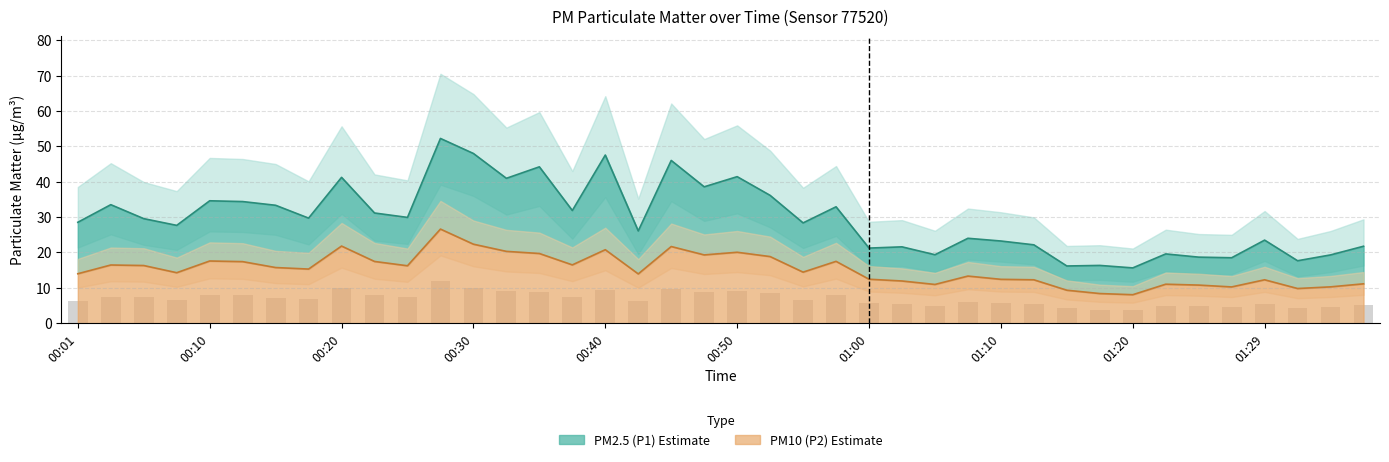

What is the total value across all series at 00:30?

70.3